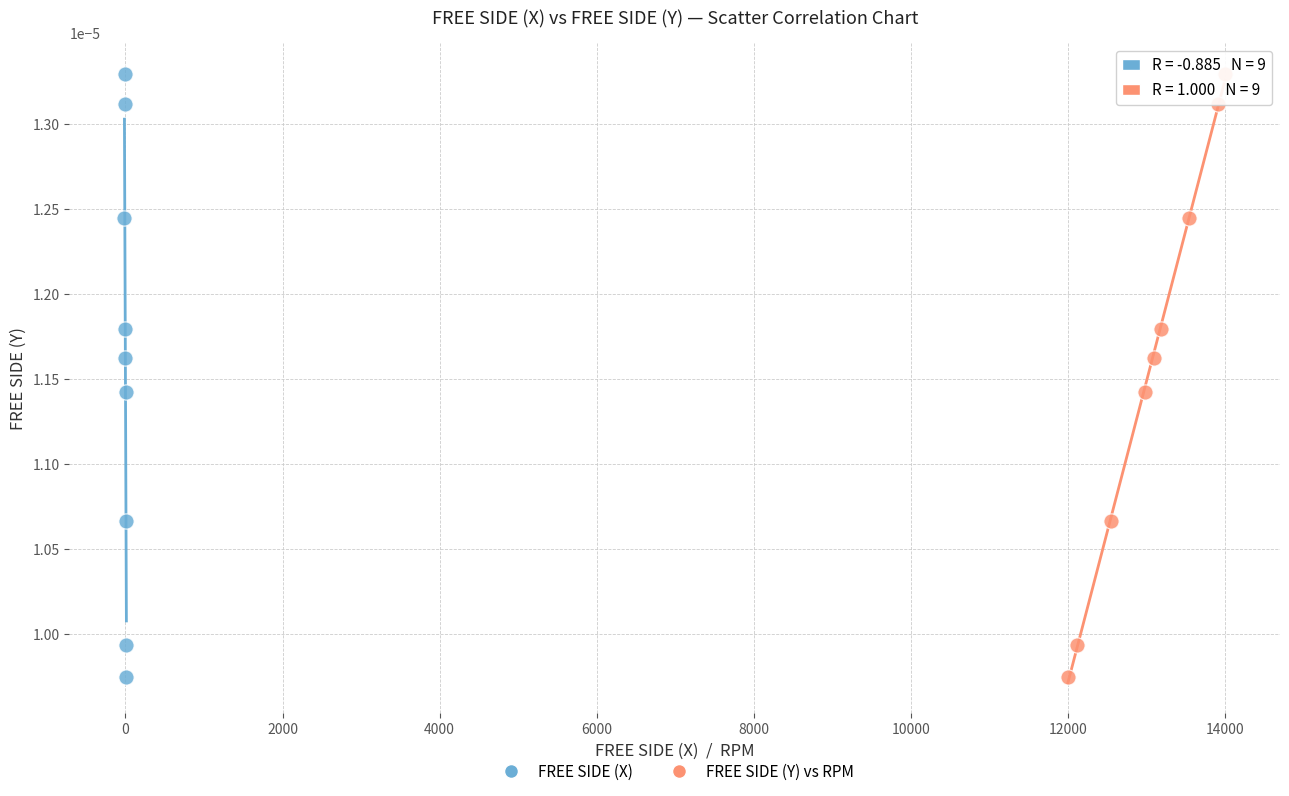

What are all the series names shown in the legend?

FREE SIDE (X), FREE SIDE (Y) vs RPM